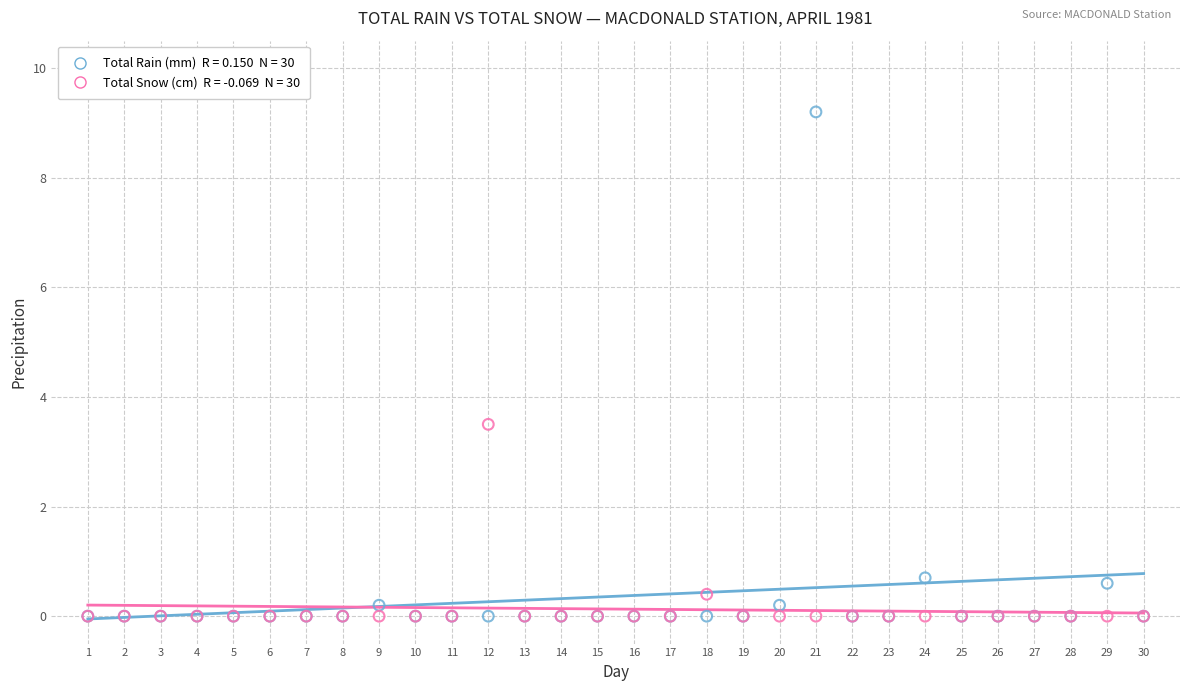

Across all series, what Y value is closest to 4?

3.5